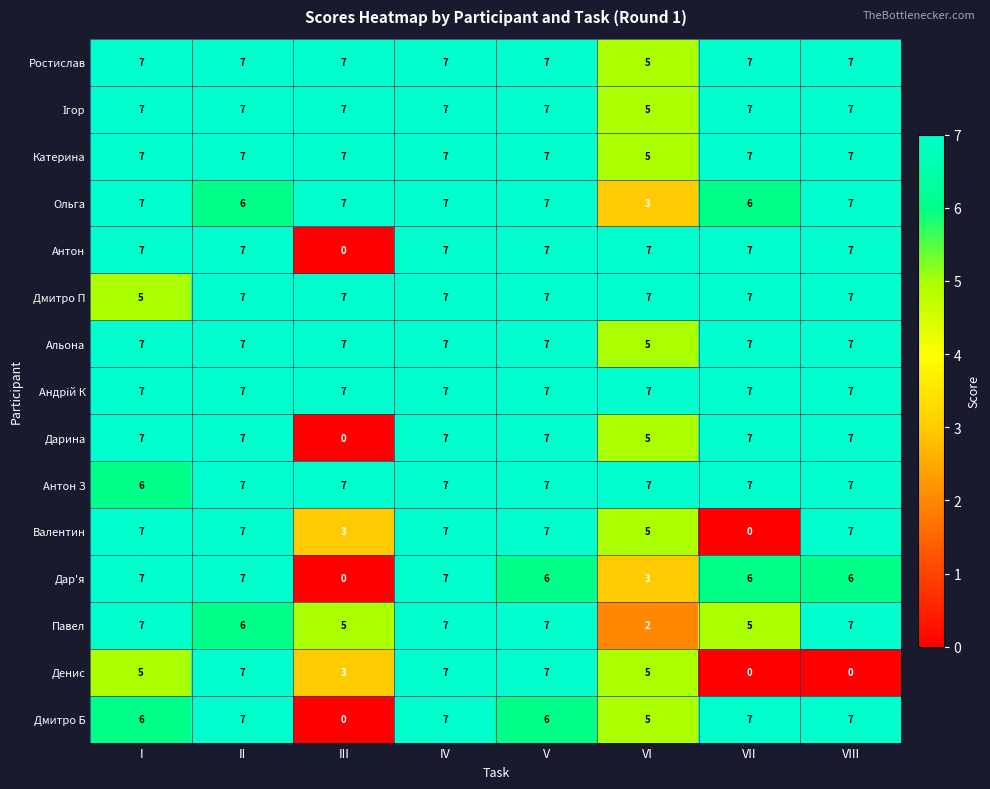

What is the approximate value of Валентин at VIII?

7